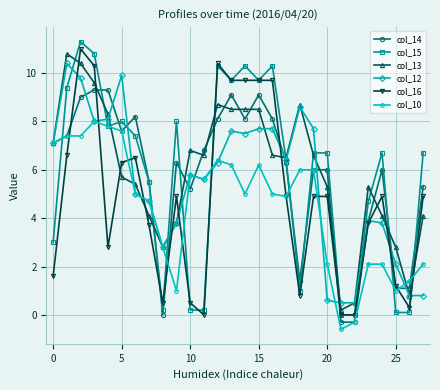

How many data points in col_15 are less than 6?

11